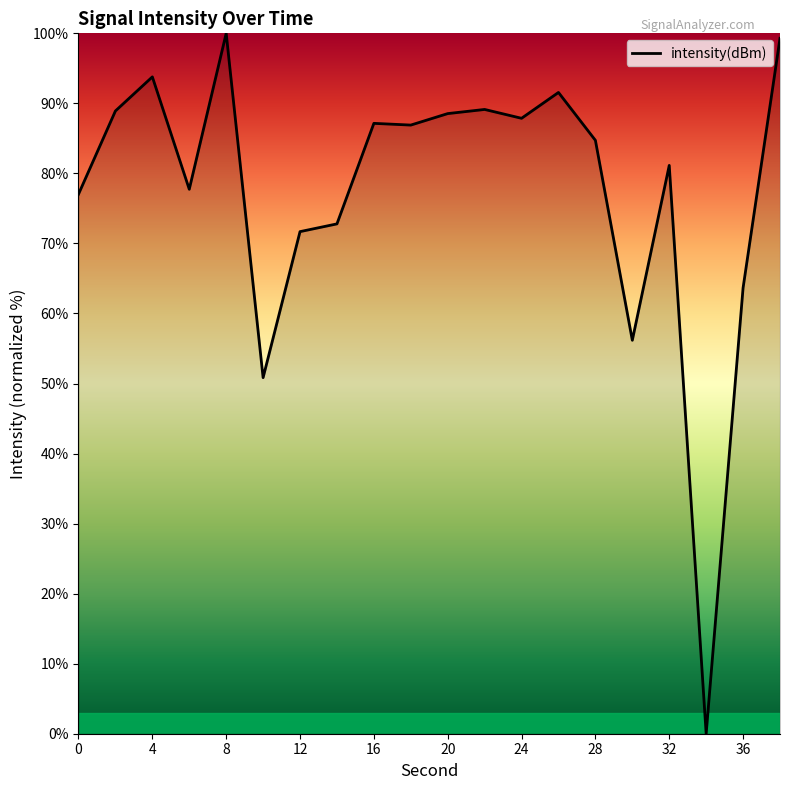

What is the difference between the maximum and minimum values?

100.0